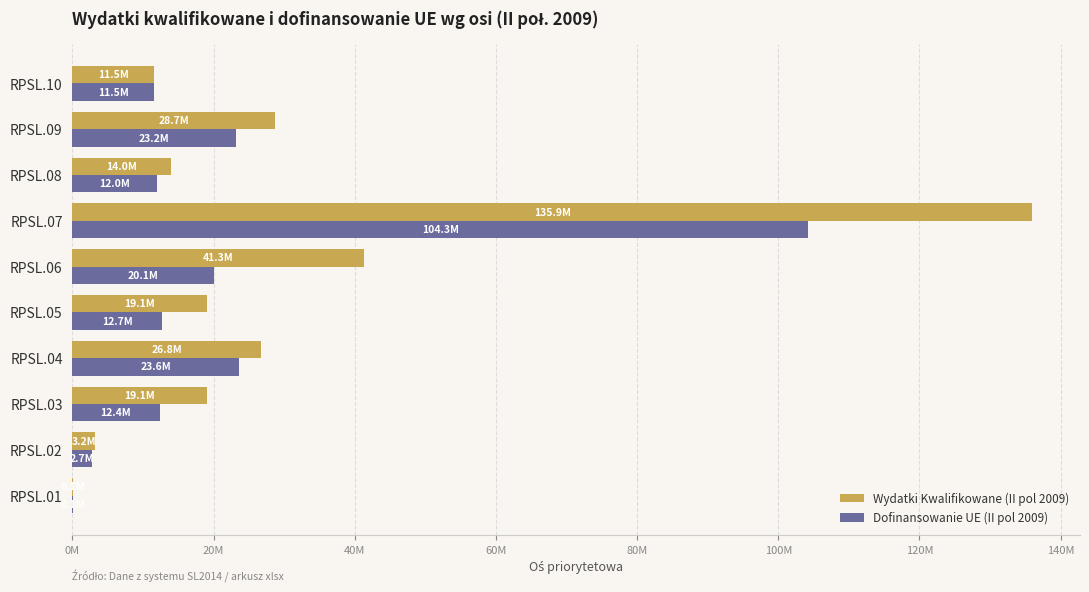

What are all the series names shown in the legend?

Wydatki Kwalifikowane (II pol 2009), Dofinansowanie UE (II pol 2009)